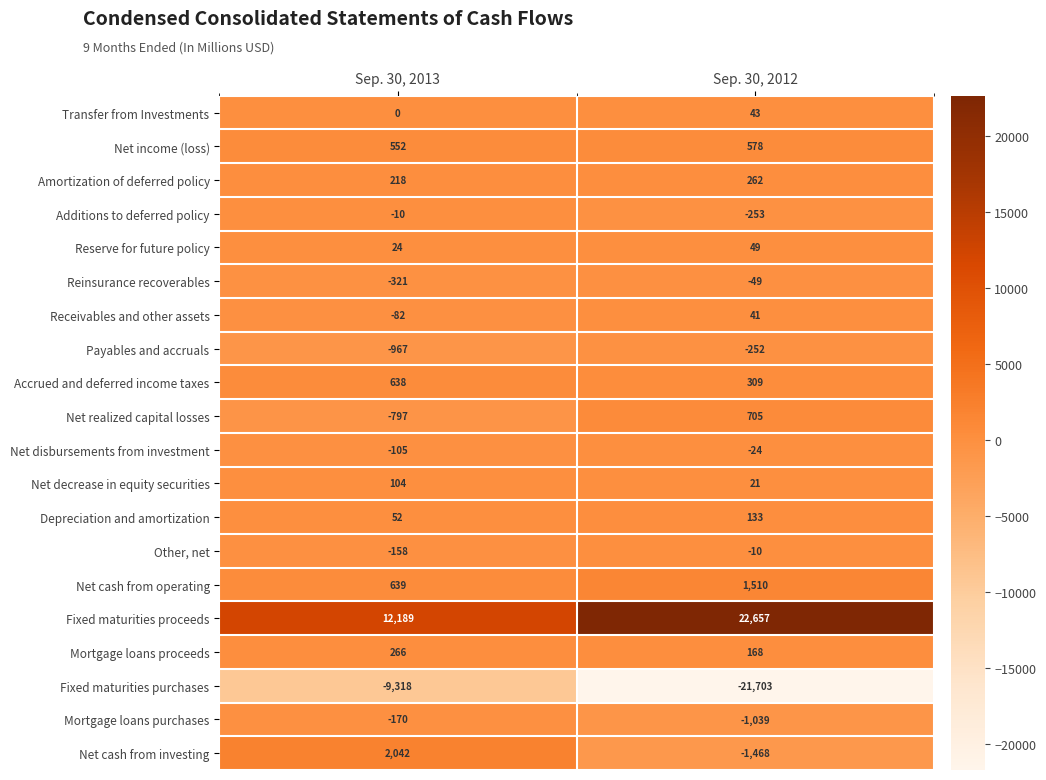

At which category does the chart reach its peak across all series?

Sep. 30, 2012